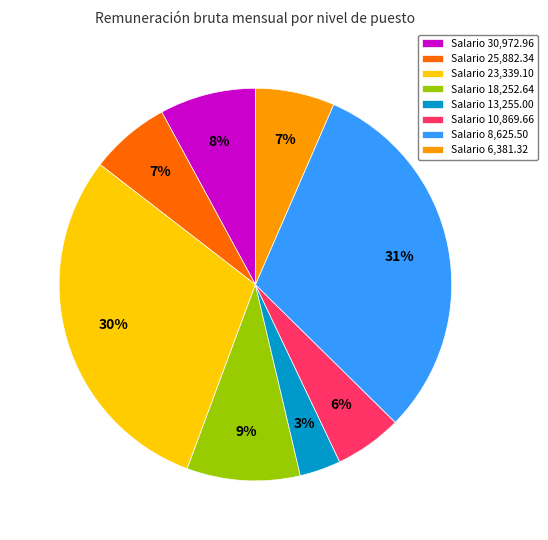

True or false: Salario 23,339.10 accounts for 30% of the total.

True